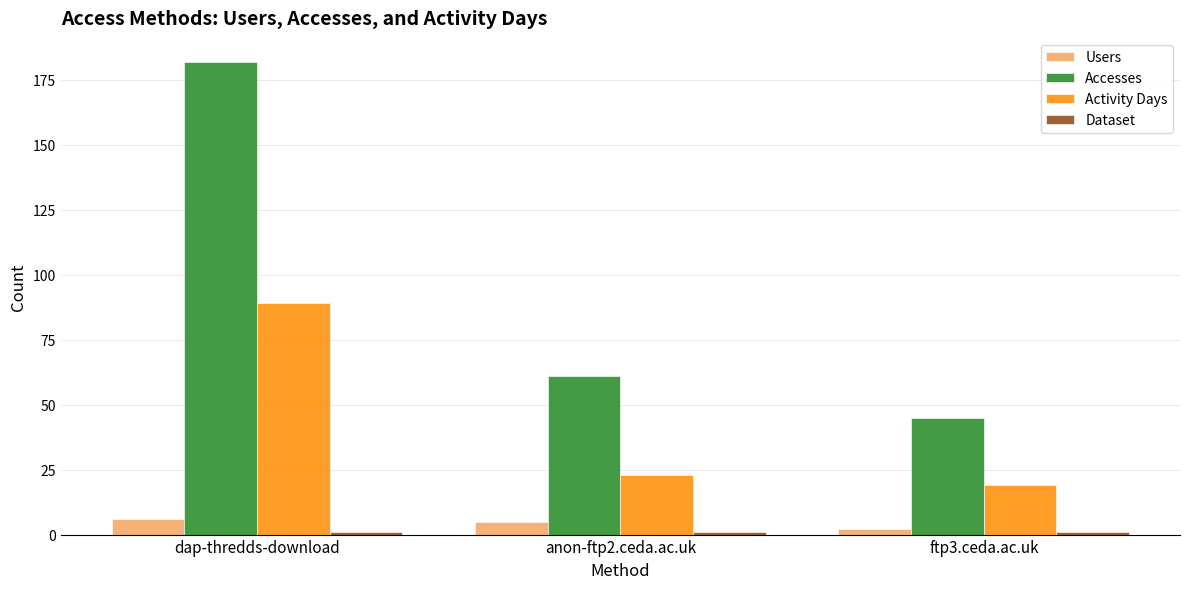

Between dap-thredds-download and anon-ftp2.ceda.ac.uk, which series saw the biggest shift?

Accesses